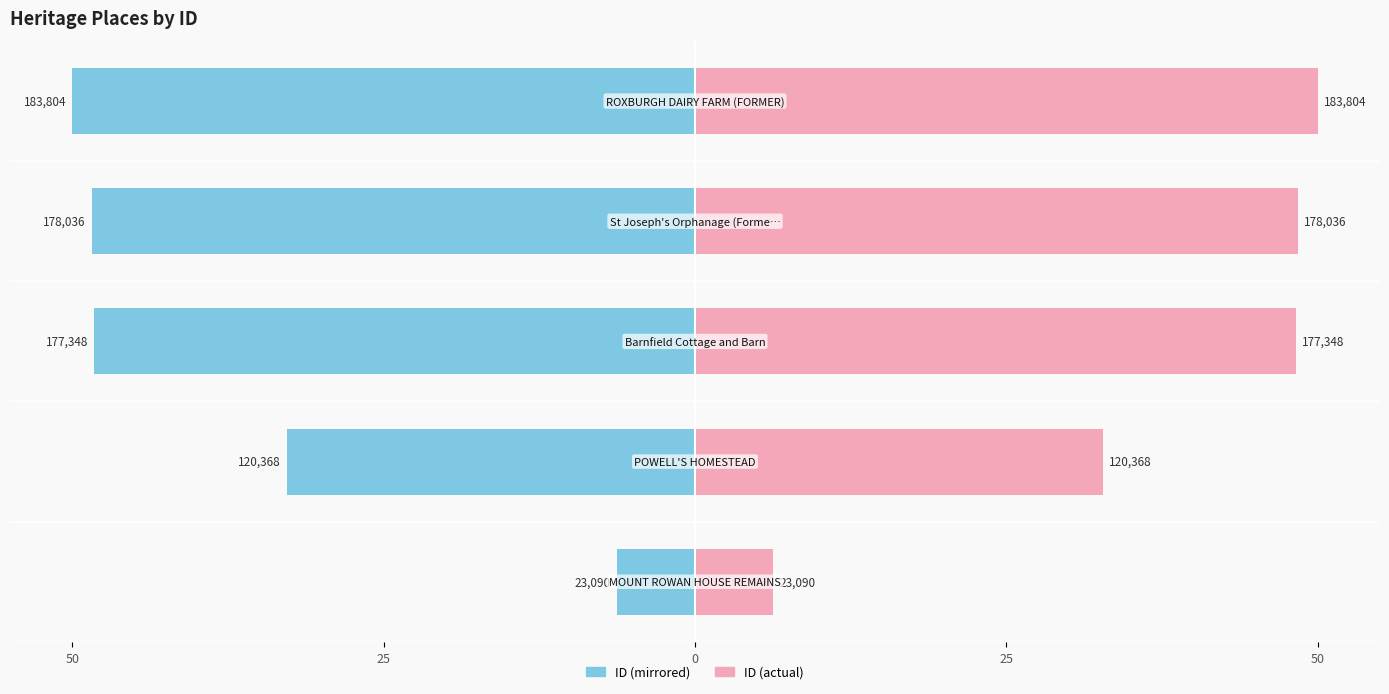

How many data points in ID (right) are above 48?

3